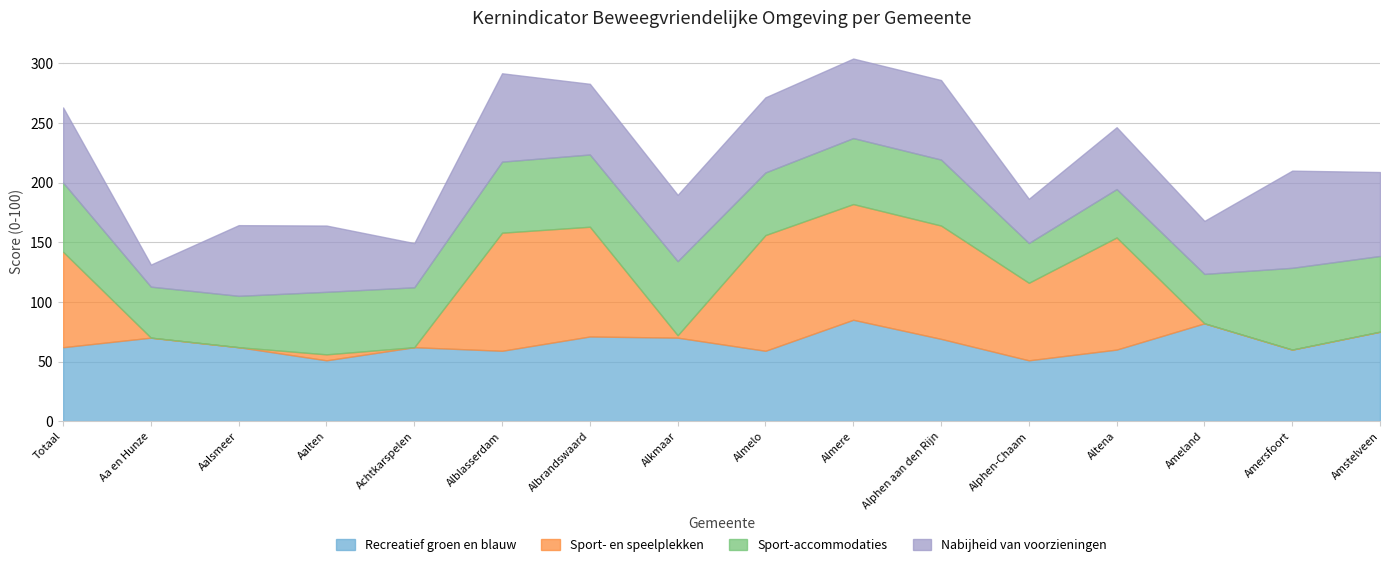

What is the difference between the maximum and minimum values in the Nabijheid van voorzieningen series?

63.0